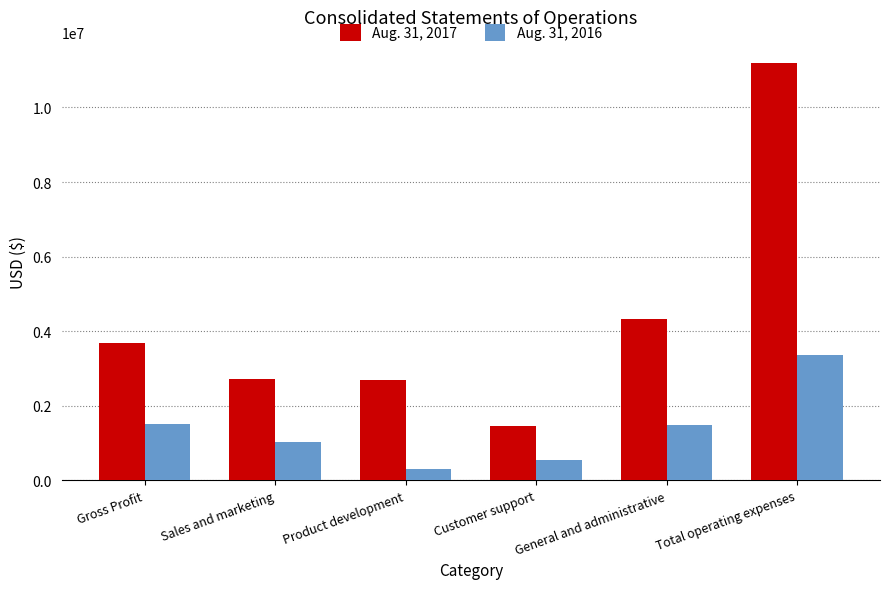

Is the value of Aug. 31, 2017 at Customer support greater than the value of Aug. 31, 2016 at Customer support?

Yes